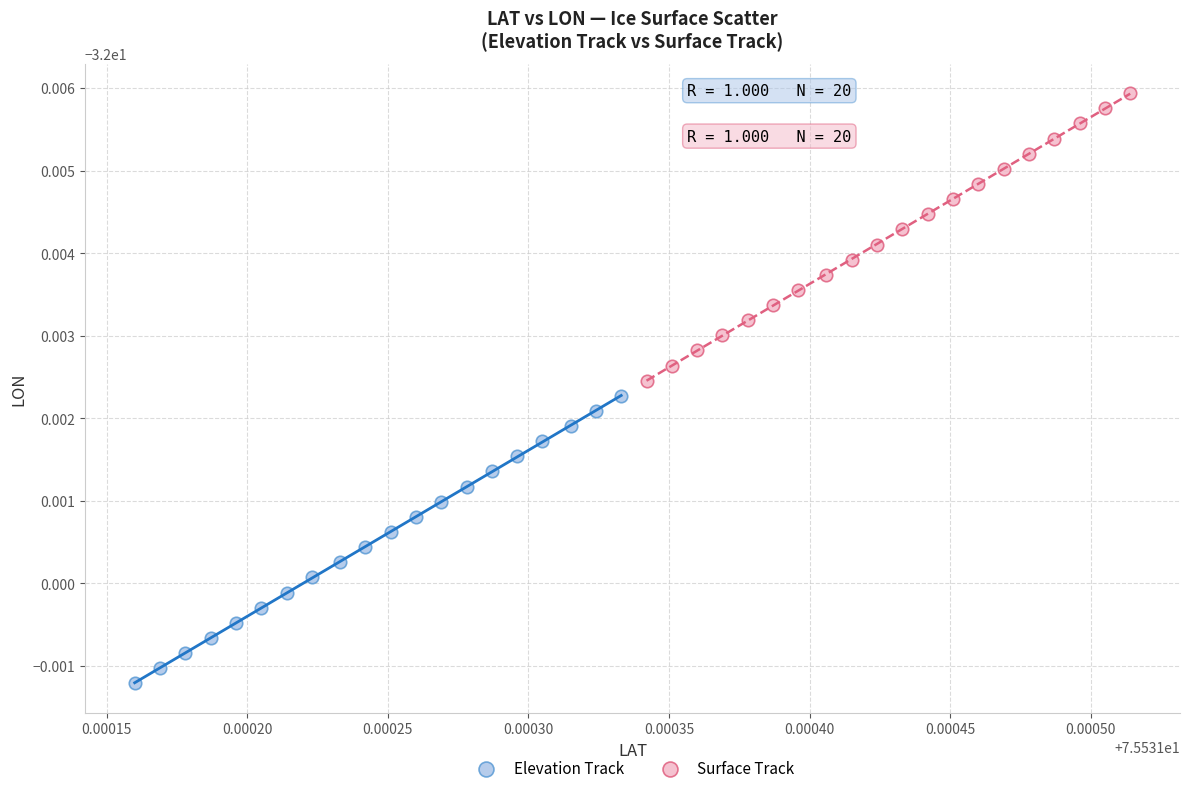

Which series contains the lowest Y value?

Elevation Track